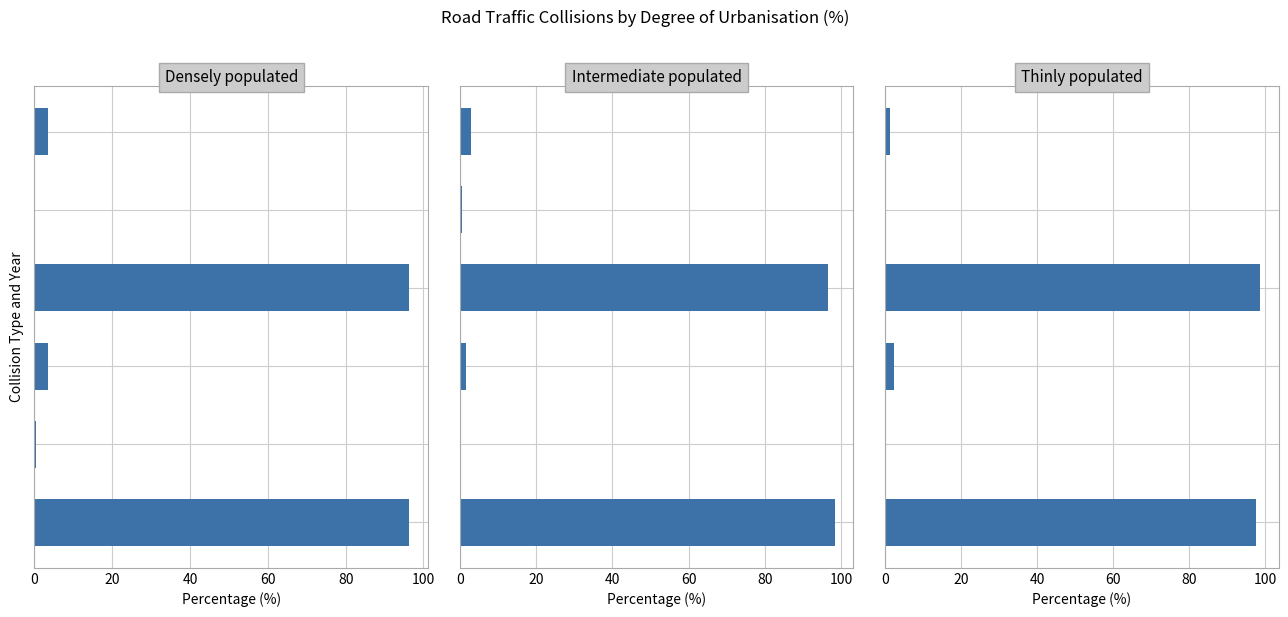

What are all the series names shown in the legend?

Densely populated, Intermediate populated, Thinly populated